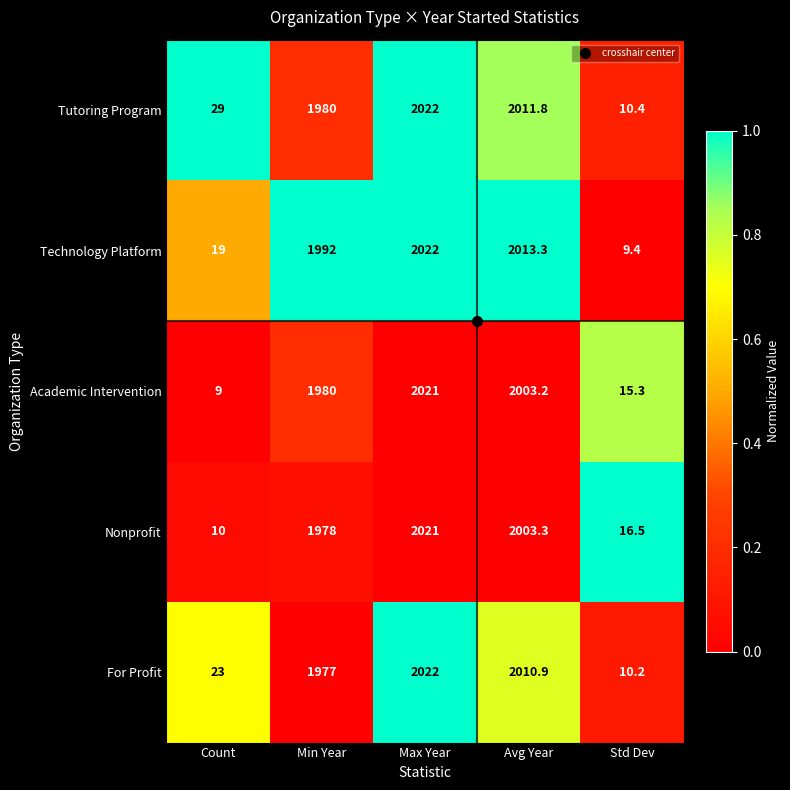

At which category is the sum across all series the highest?

Max Year